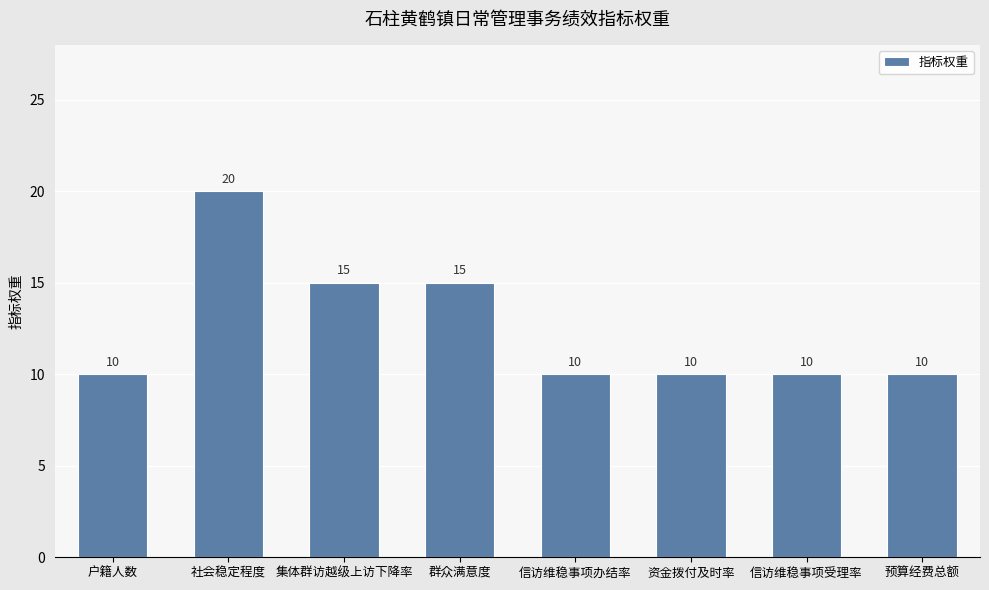

What position from the right is 资金拨付及时率?

3